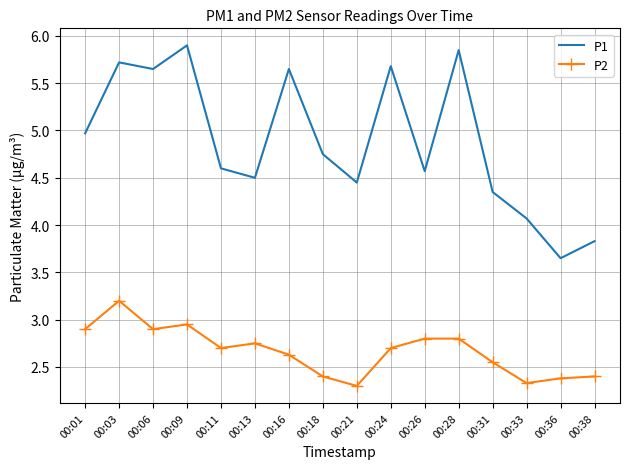

Rank the series at 00:13 from highest to lowest value.

P1, P2